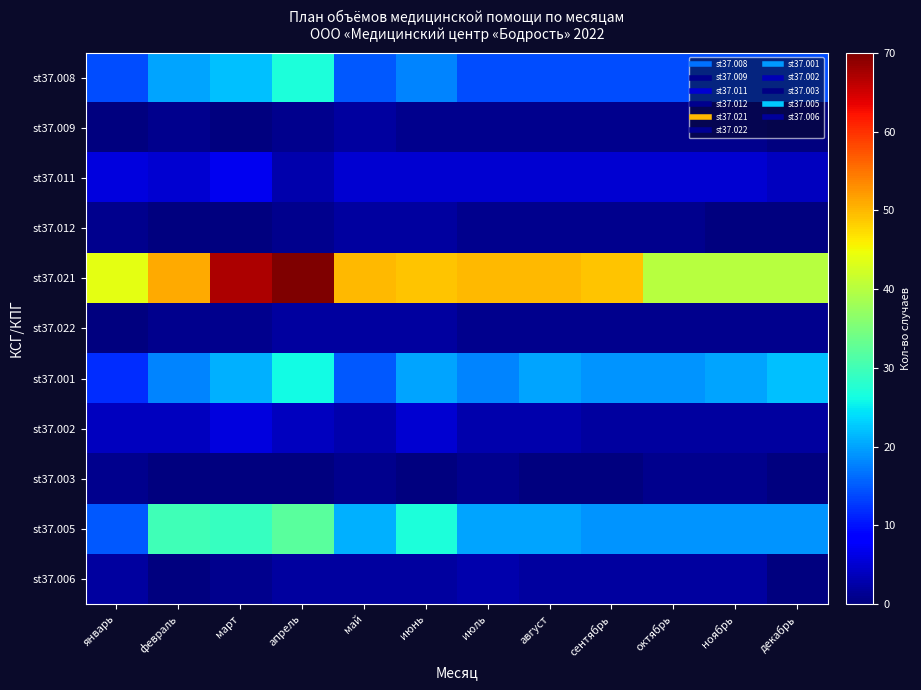

At which category does the chart reach its minimum across all series?

январь